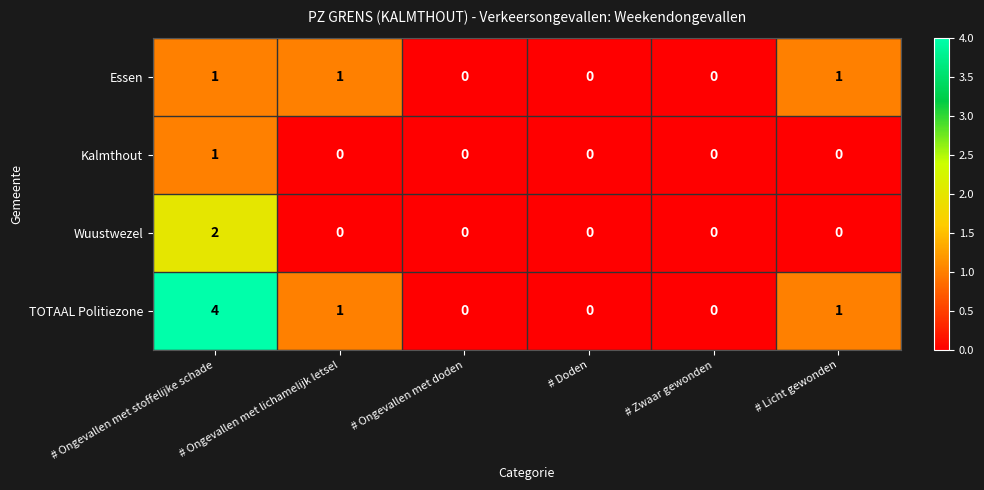

List the series in order of their overall mean, lowest first.

Kalmthout, Wuustwezel, Essen, TOTAAL Politiezone